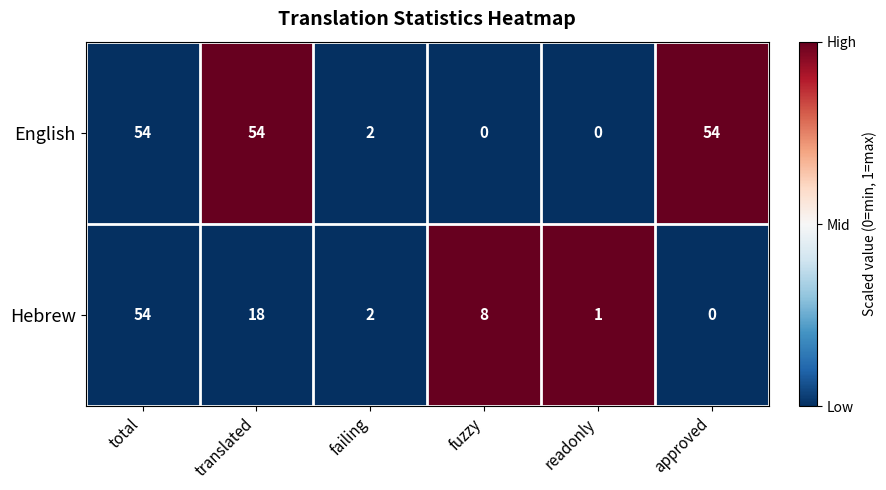

Which series has the largest total across all categories?

English